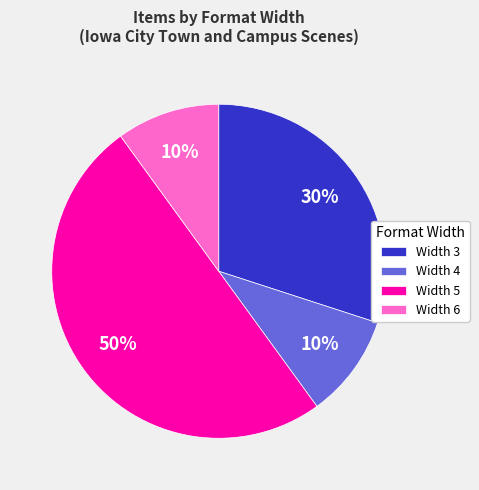

Is the sum of Width 3 and Width 4 greater than half?

No